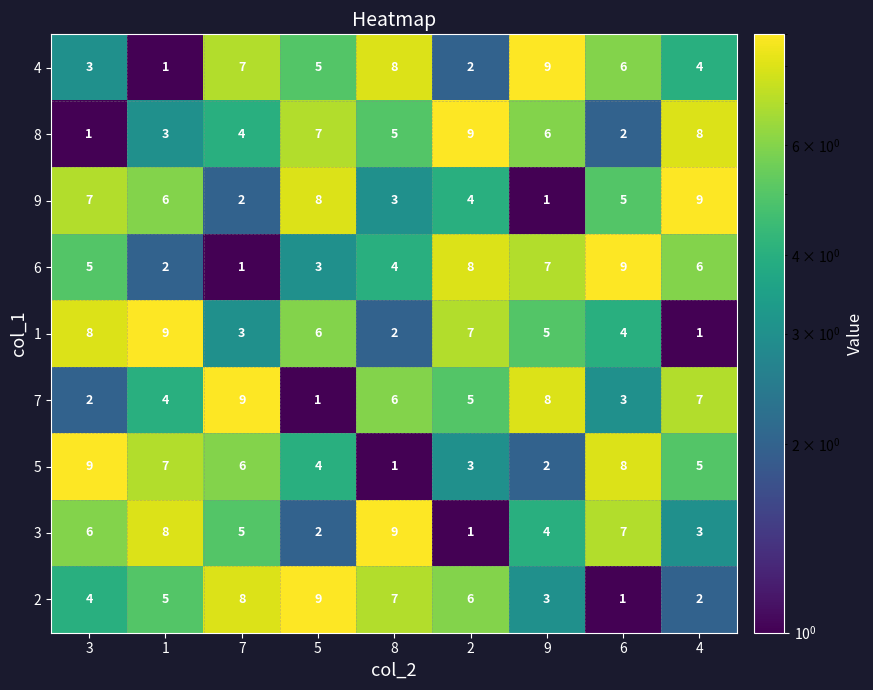

What is the difference between the maximum and second lowest values in the 4 series?

7